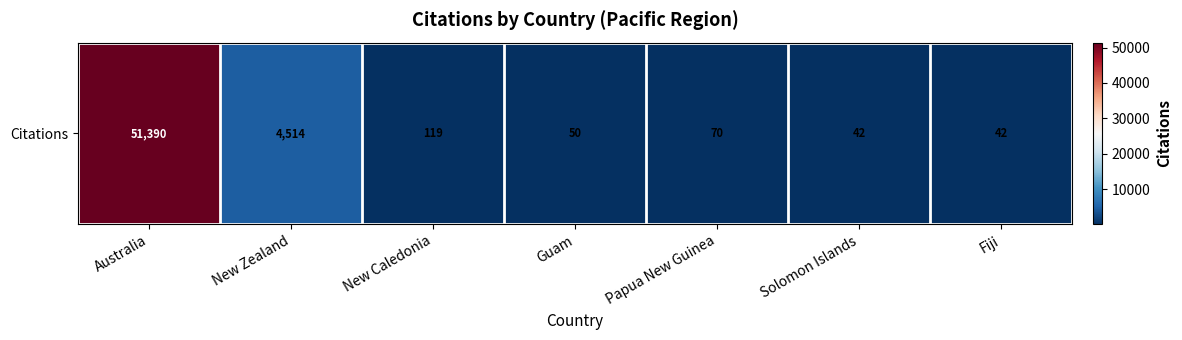

List the labels in order of value, largest first.

Australia, New Zealand, New Caledonia, Papua New Guinea, Guam, Solomon Islands, Fiji